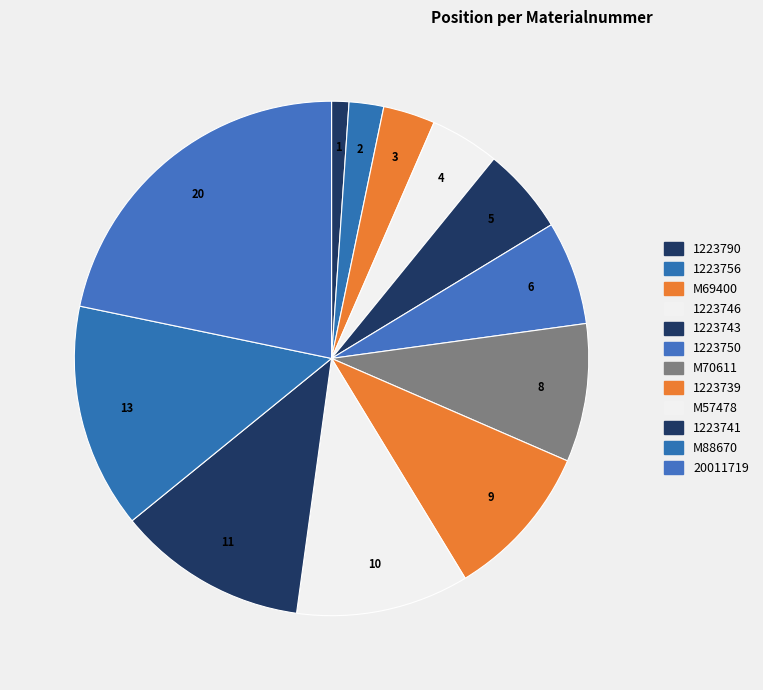

How many segments does this pie chart have?

12